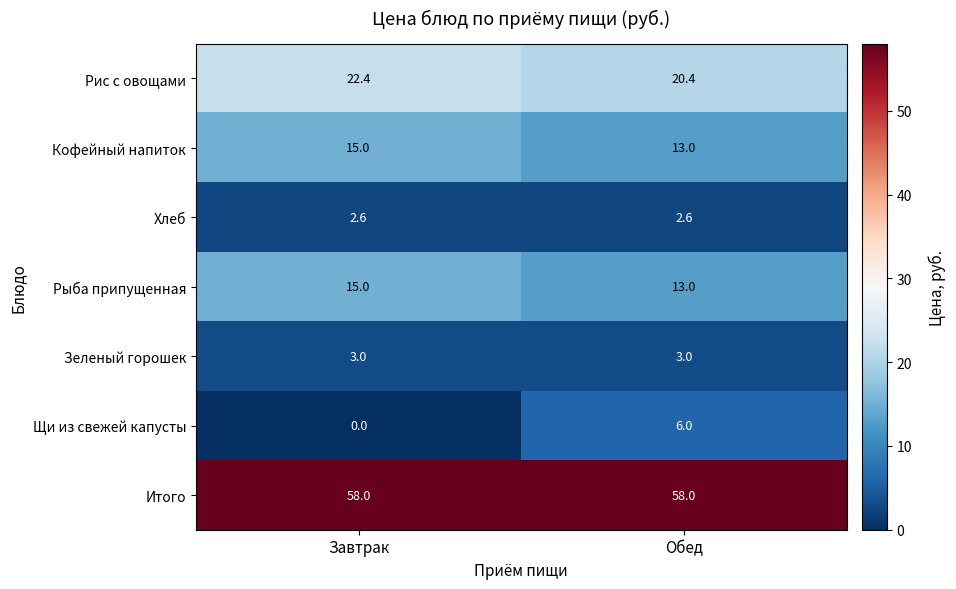

List the labels in order of Щи из свежей капусты value, smallest first.

Завтрак, Обед